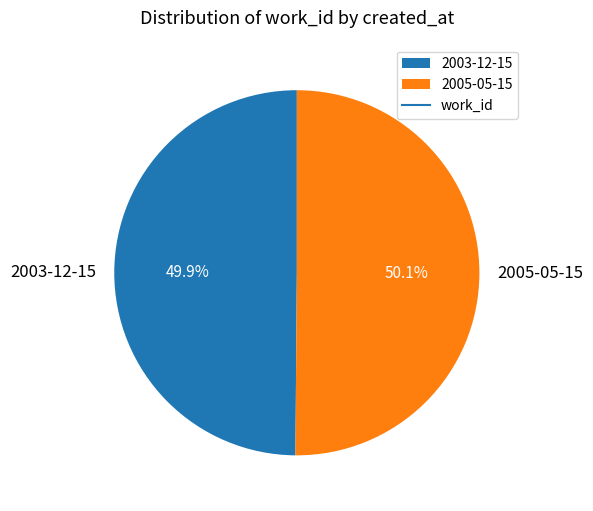

What is the ratio of the value at 2005-05-15 to the value at 2003-12-15?

1.0